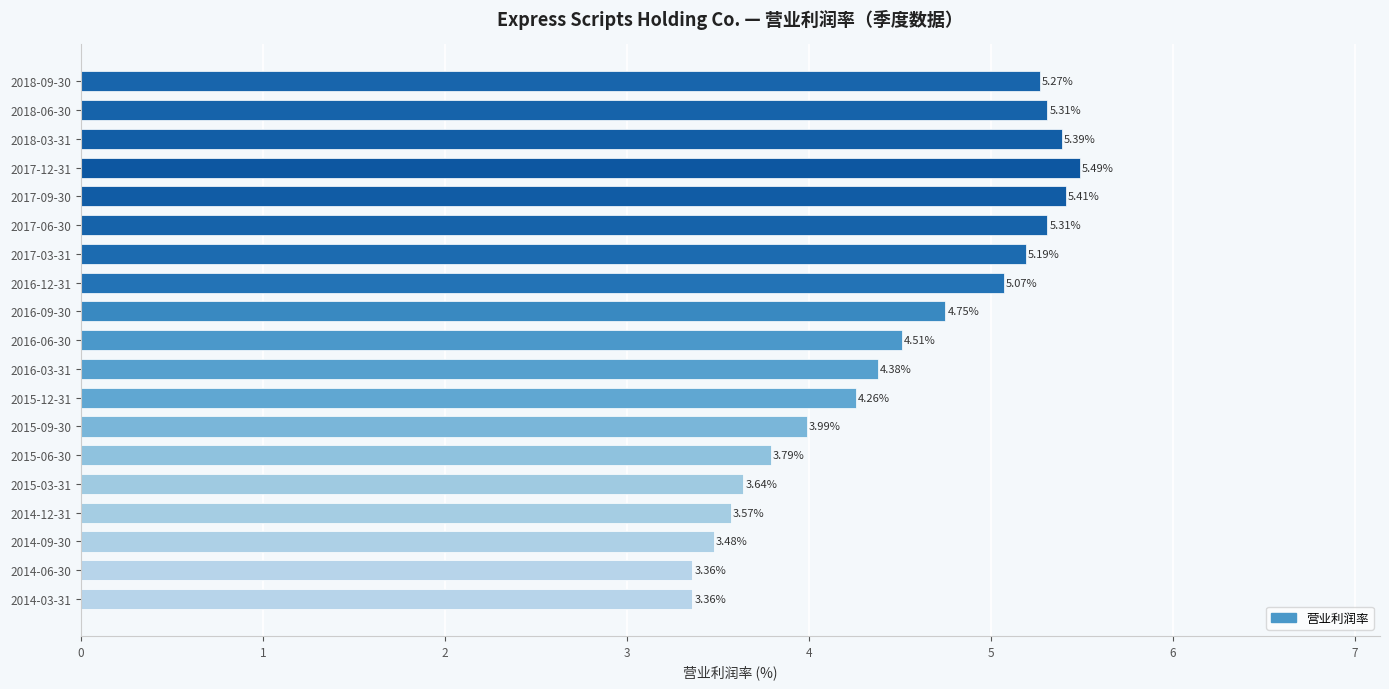

What is the difference between the values at 2015-12-31 and 2016-09-30?

0.5